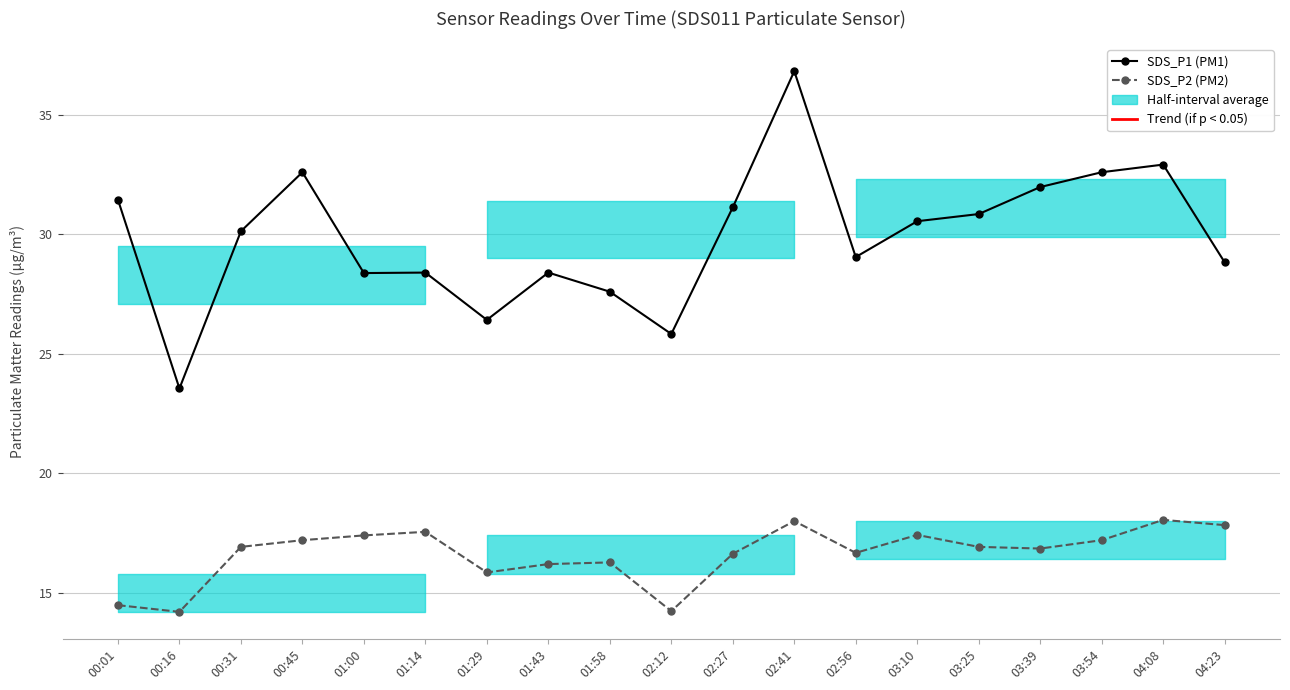

Reading left to right, list all the values displayed in this chart.

SDS_P1 (PM1): 31.4	23.6	30.1	32.6	28.4	28.4	26.4	28.4	27.6	25.8	31.1	36.8	29.1	30.6	30.9	32.0	32.6	32.9	28.8
SDS_P2 (PM2): 14.5	14.2	16.9	17.2	17.4	17.6	15.8	16.2	16.3	14.2	16.6	18.0	16.7	17.4	16.9	16.9	17.2	18.1	17.8